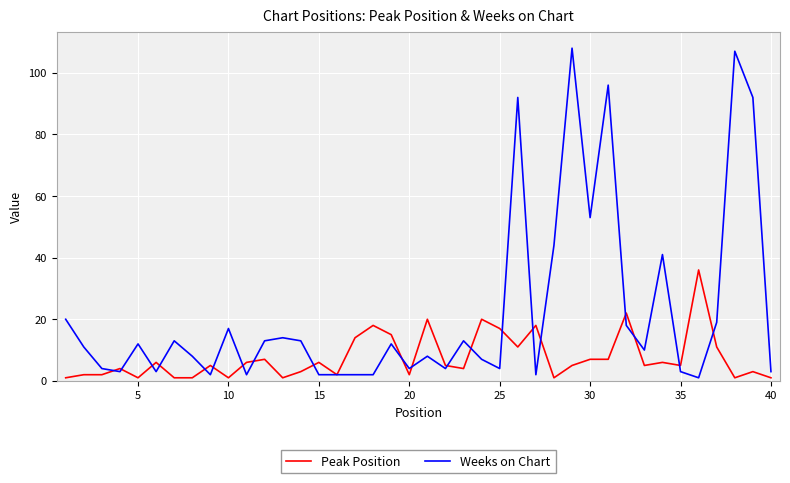

Which series has the largest total across all categories?

Weeks on Chart